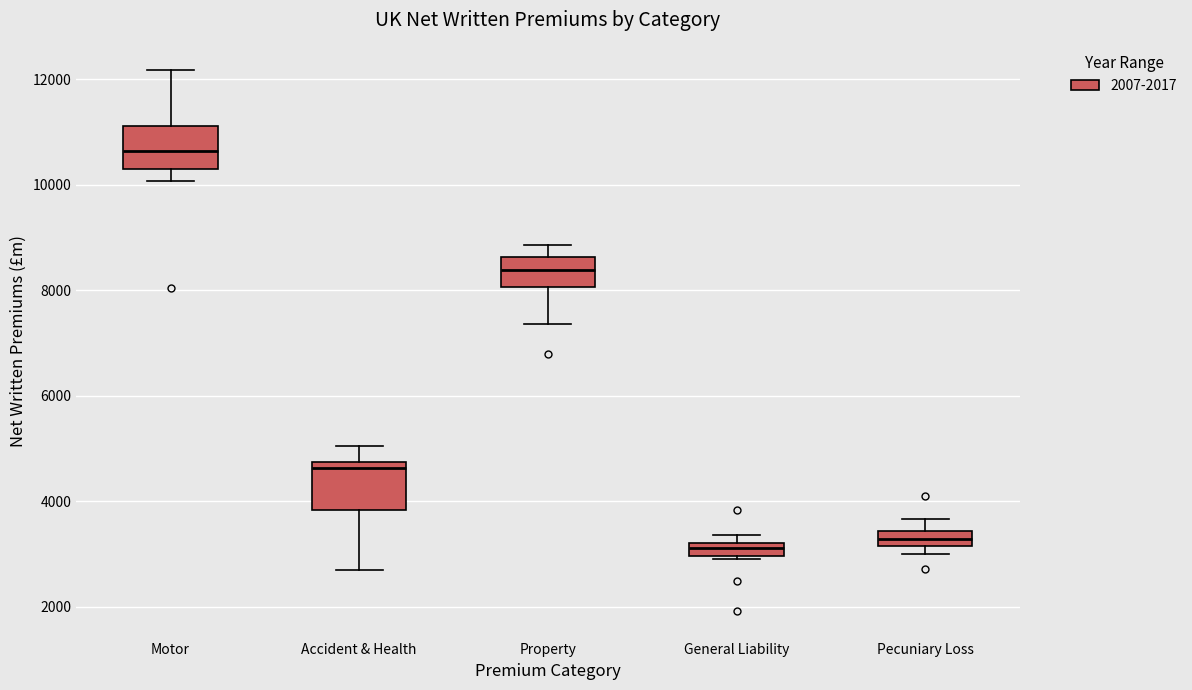

Which box's median line is the highest?

Motor